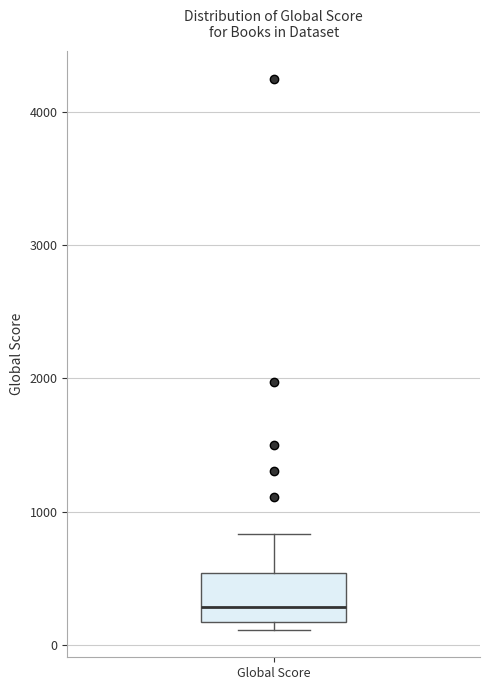

Transcribe this box plot: give where the median line is, the range the box spans, and where the two whiskers end, as read against the y-axis. The values are not printed on the chart, so give them approximately, as read against the axis.

median 300, box 200 to 500, whiskers 100 to 800